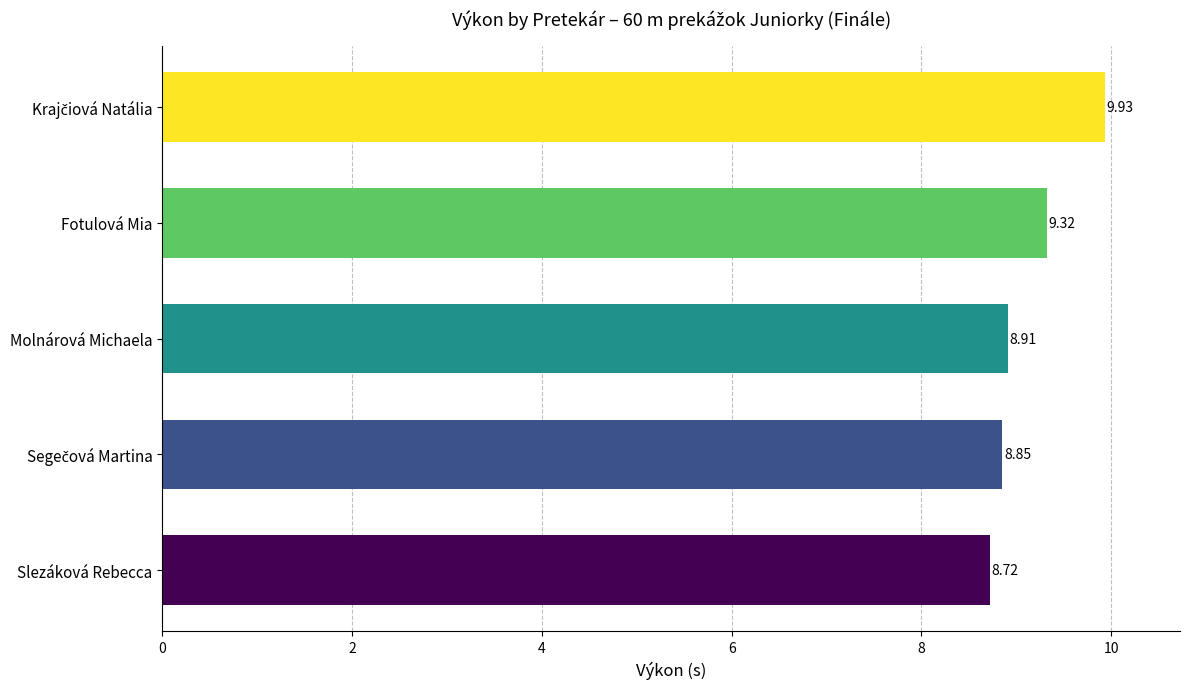

Approximately how many times larger is the value at Molnárová Michaela compared to Slezáková Rebecca?

1.0